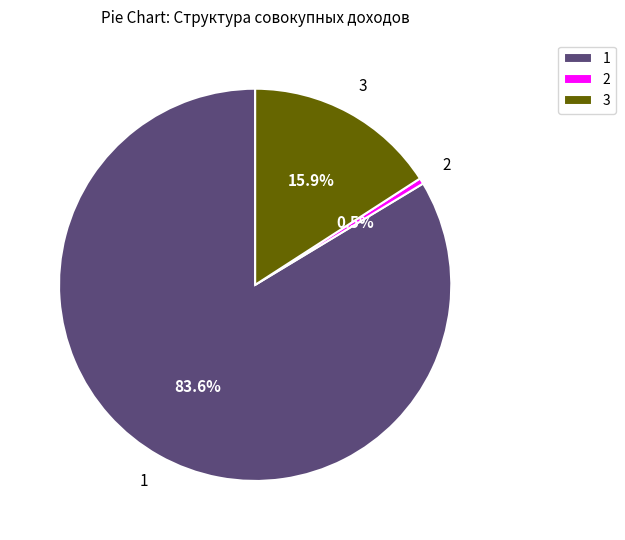

How many segments does this pie chart have?

3